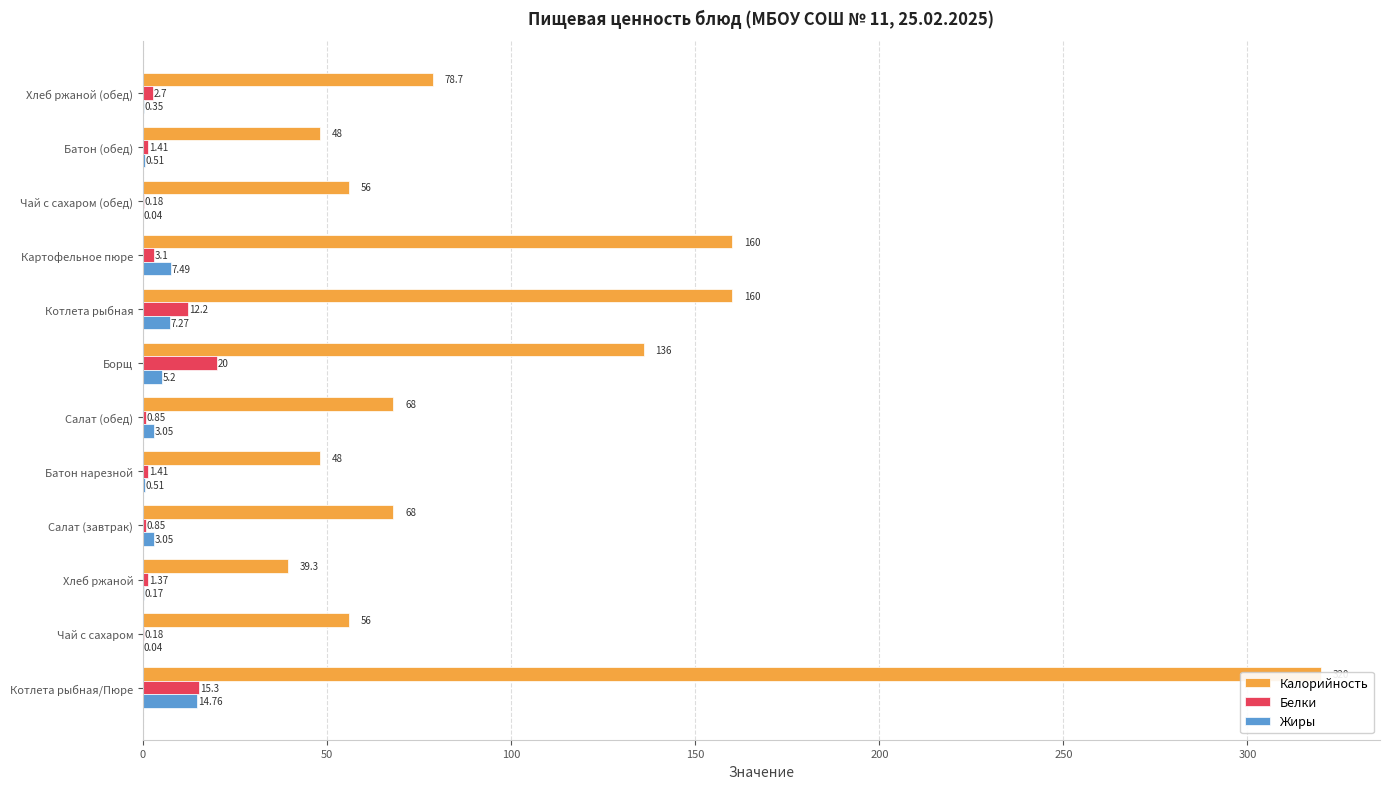

What position from the right is Хлеб ржаной (обед)?

1